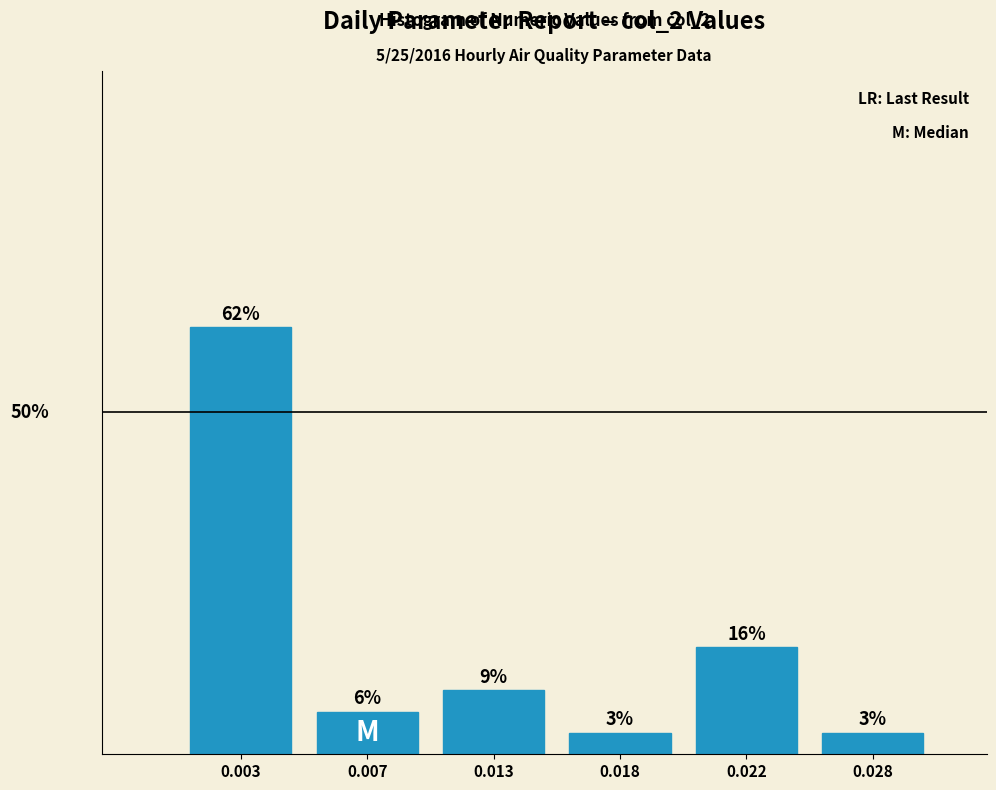

Does the chart contain any negative values?

No